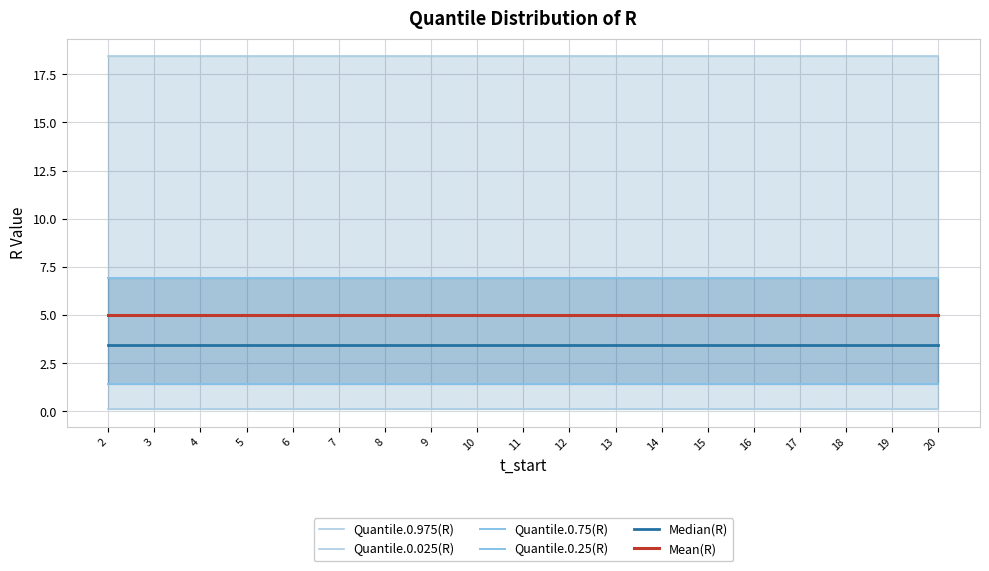

True or false: Quantile.0.75(R) has more than 2 points higher than both neighbors.

False